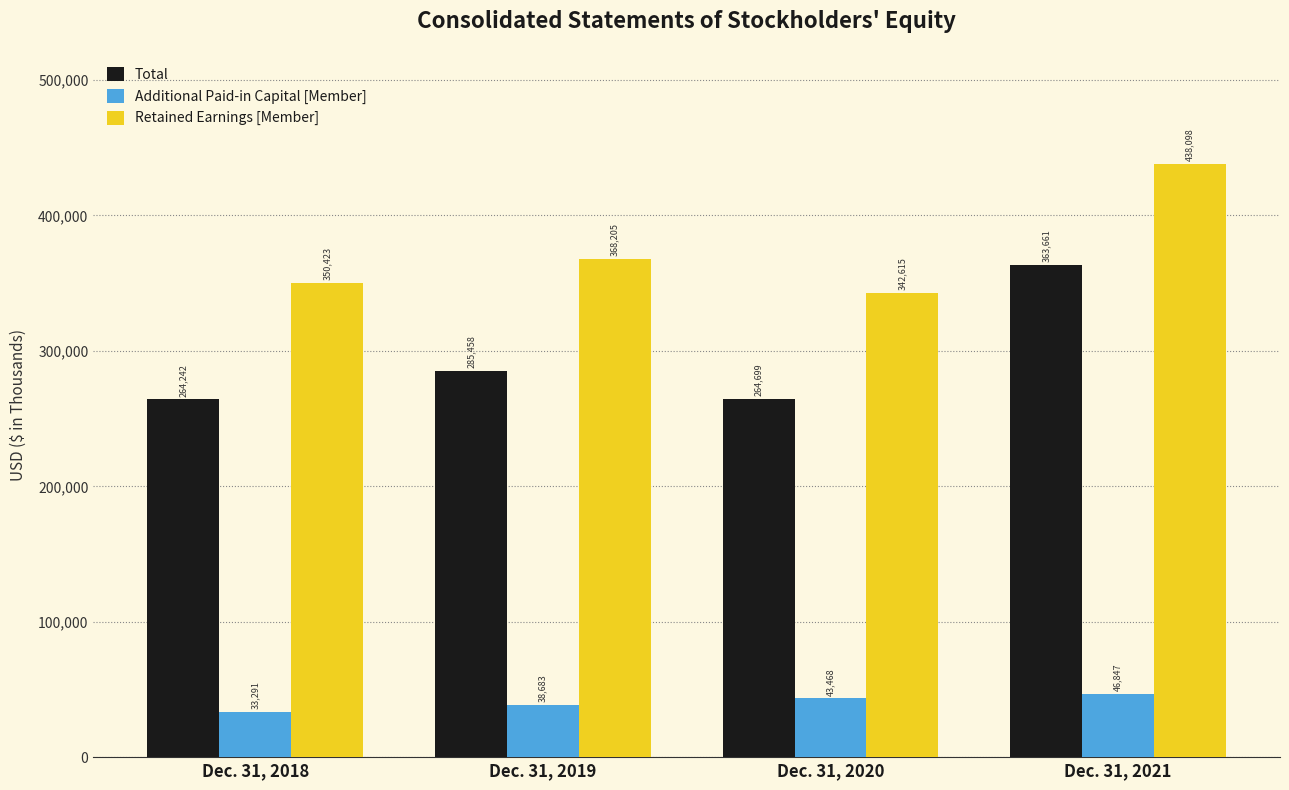

Which category has the lowest value across all series?

Dec. 31, 2018